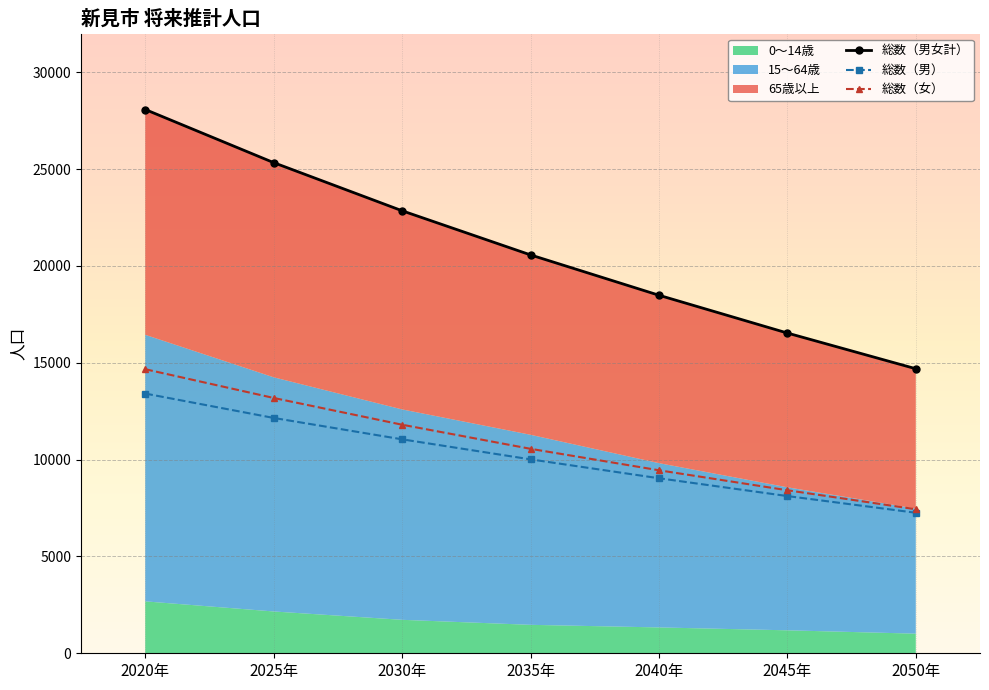

What is the value of the 総数（男） point at the 3rd from the left?

11048